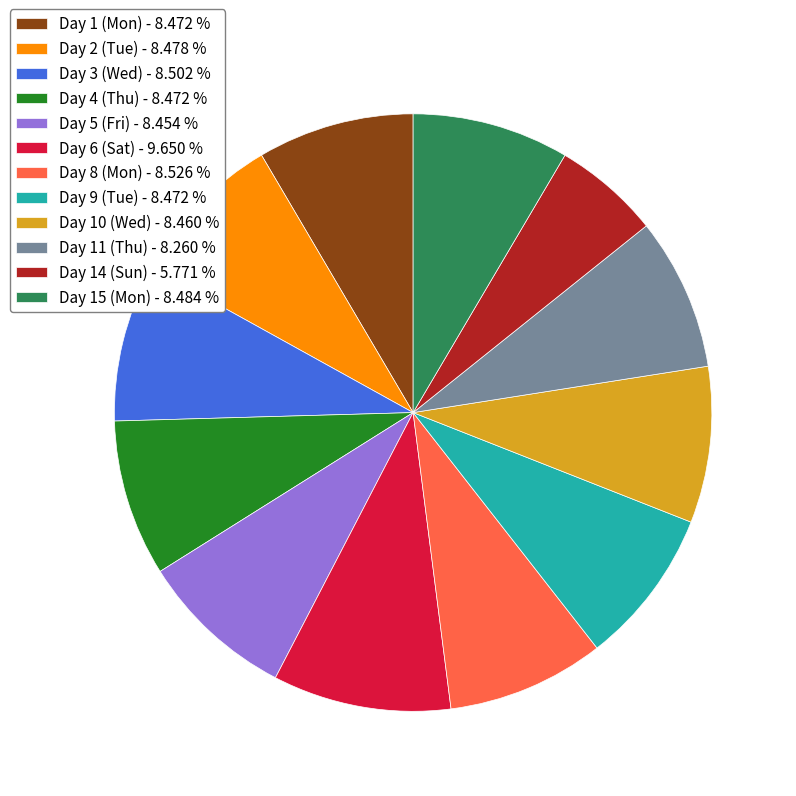

Combined, do Day 2 (Tue) - 8.478 % and Day 11 (Thu) - 8.260 % account for over 50%?

No